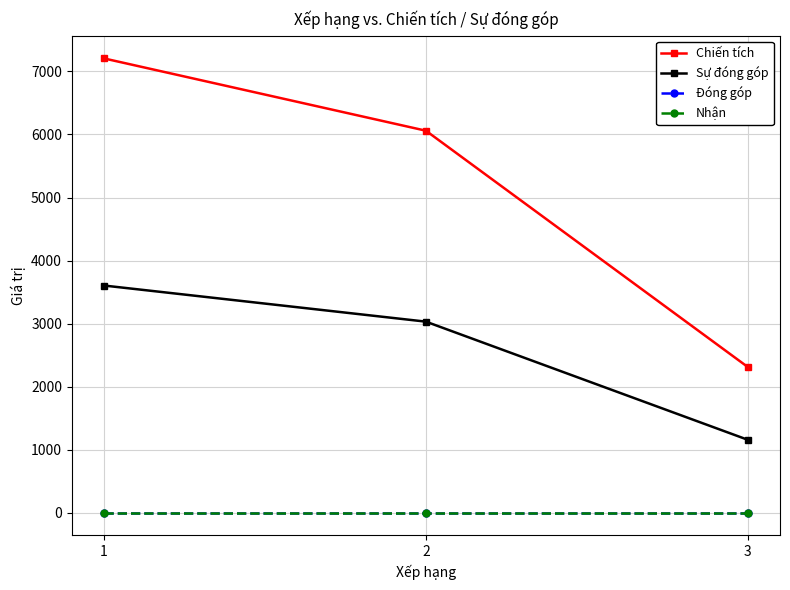

At how many categories does at least one series exceed 3995?

2